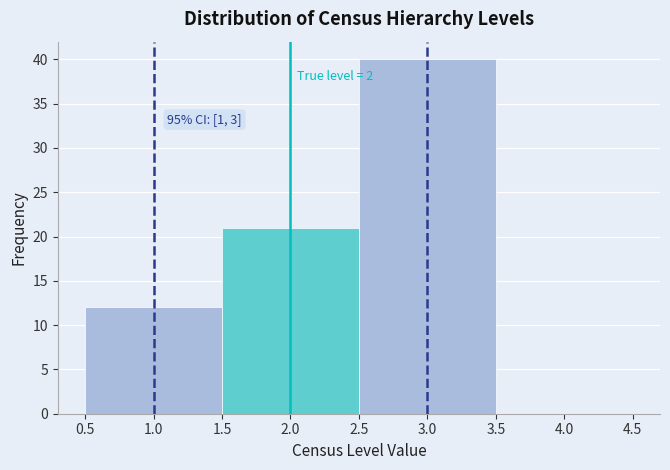

Which range on the x-axis has the tallest bar?

2.5 to 3.5